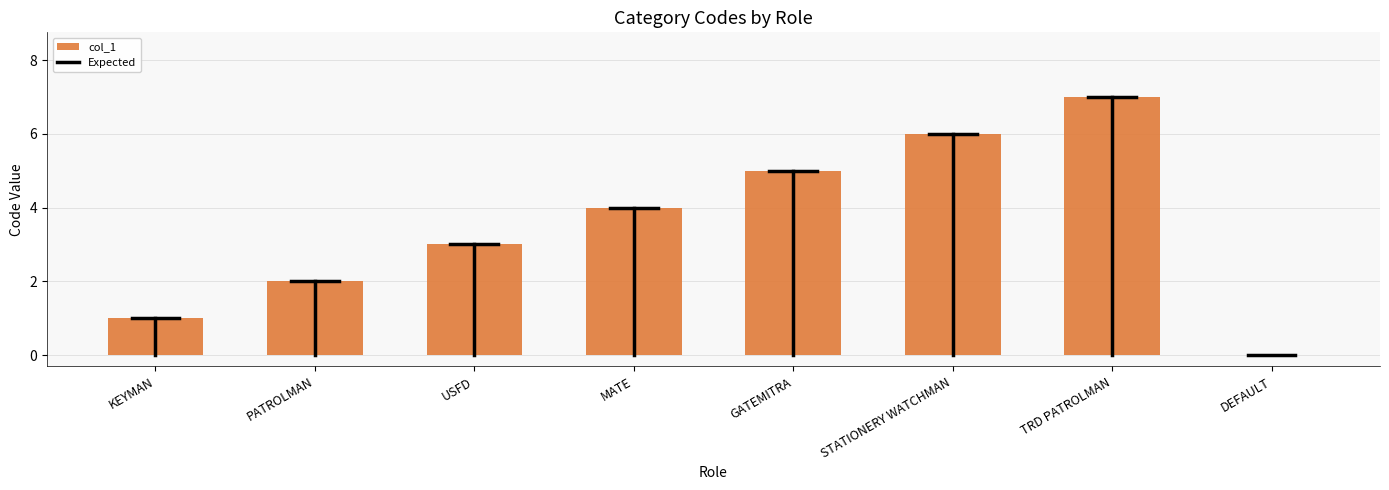

At which category does the chart reach its peak across all series?

TRD PATROLMAN